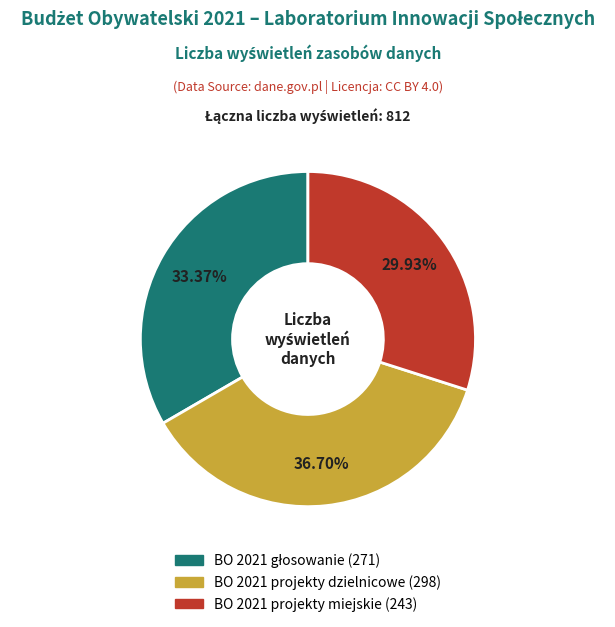

To the nearest percent, what is the difference between the largest and smallest slice percentages?

7%